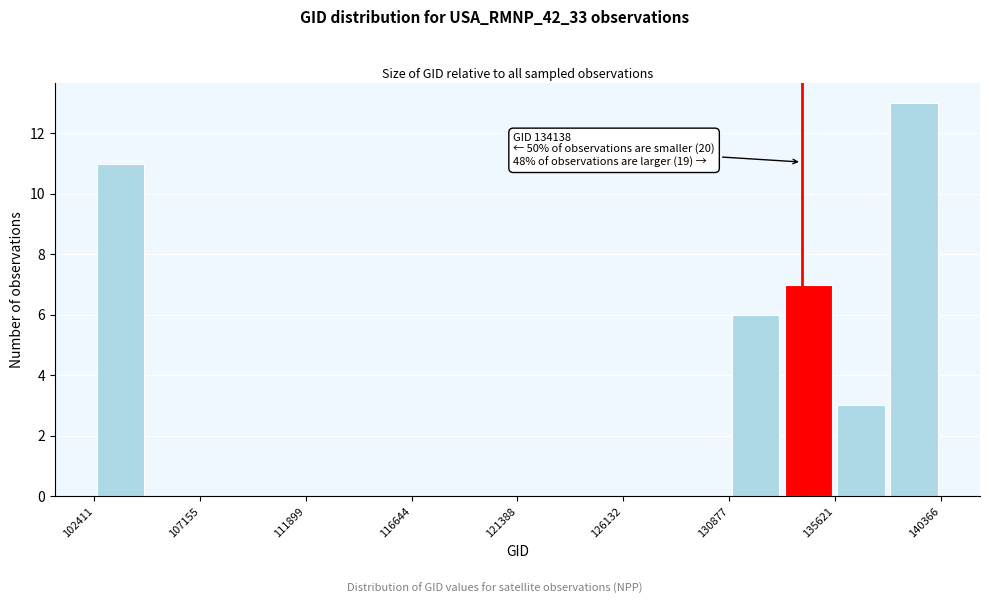

Over which range of the x-axis is the bar tallest?

138000 to 140500